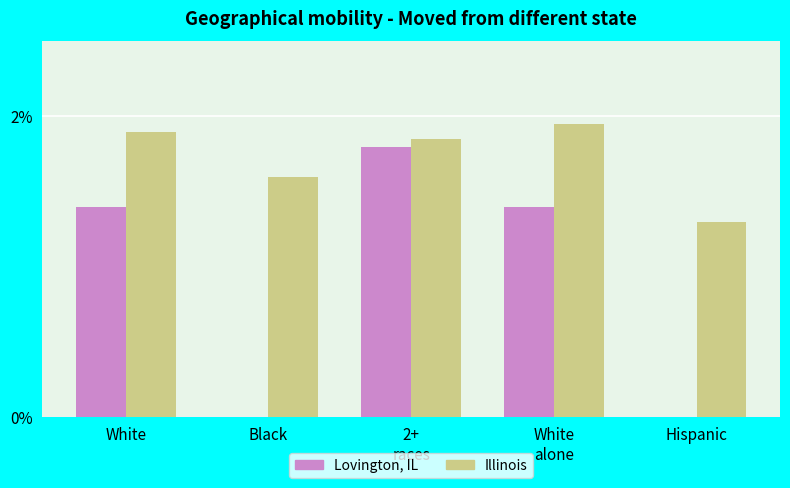

Where does the Lovington, IL series first go above 1?

White